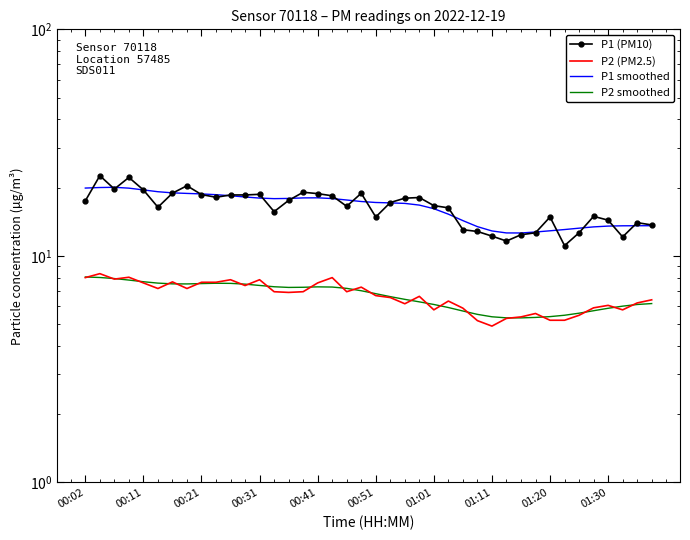

List the series in order of their peak value, highest first.

P1 (PM10), P1 smoothed, P2 (PM2.5), P2 smoothed